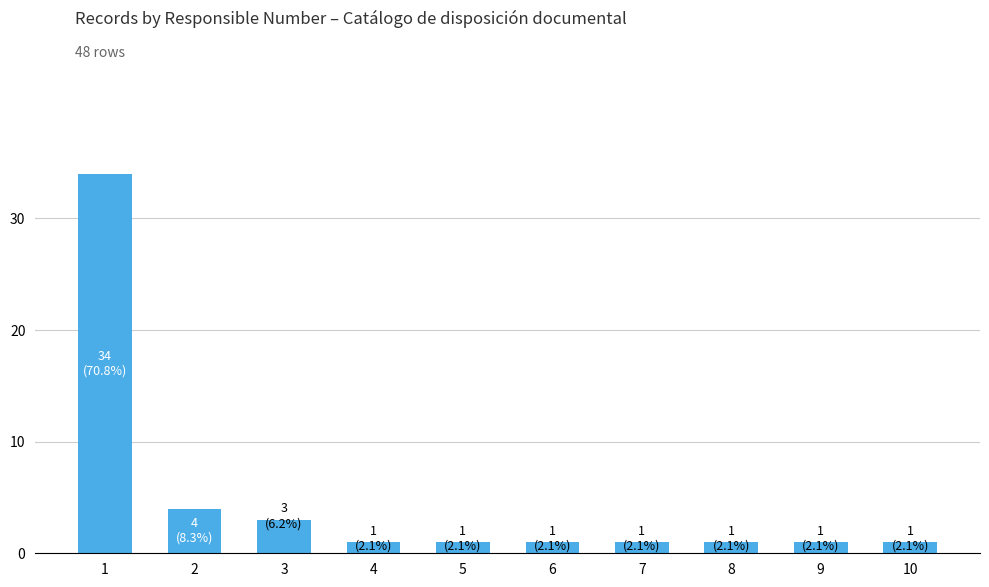

What is the ratio of the value at 6 to the value at 4?

1.0